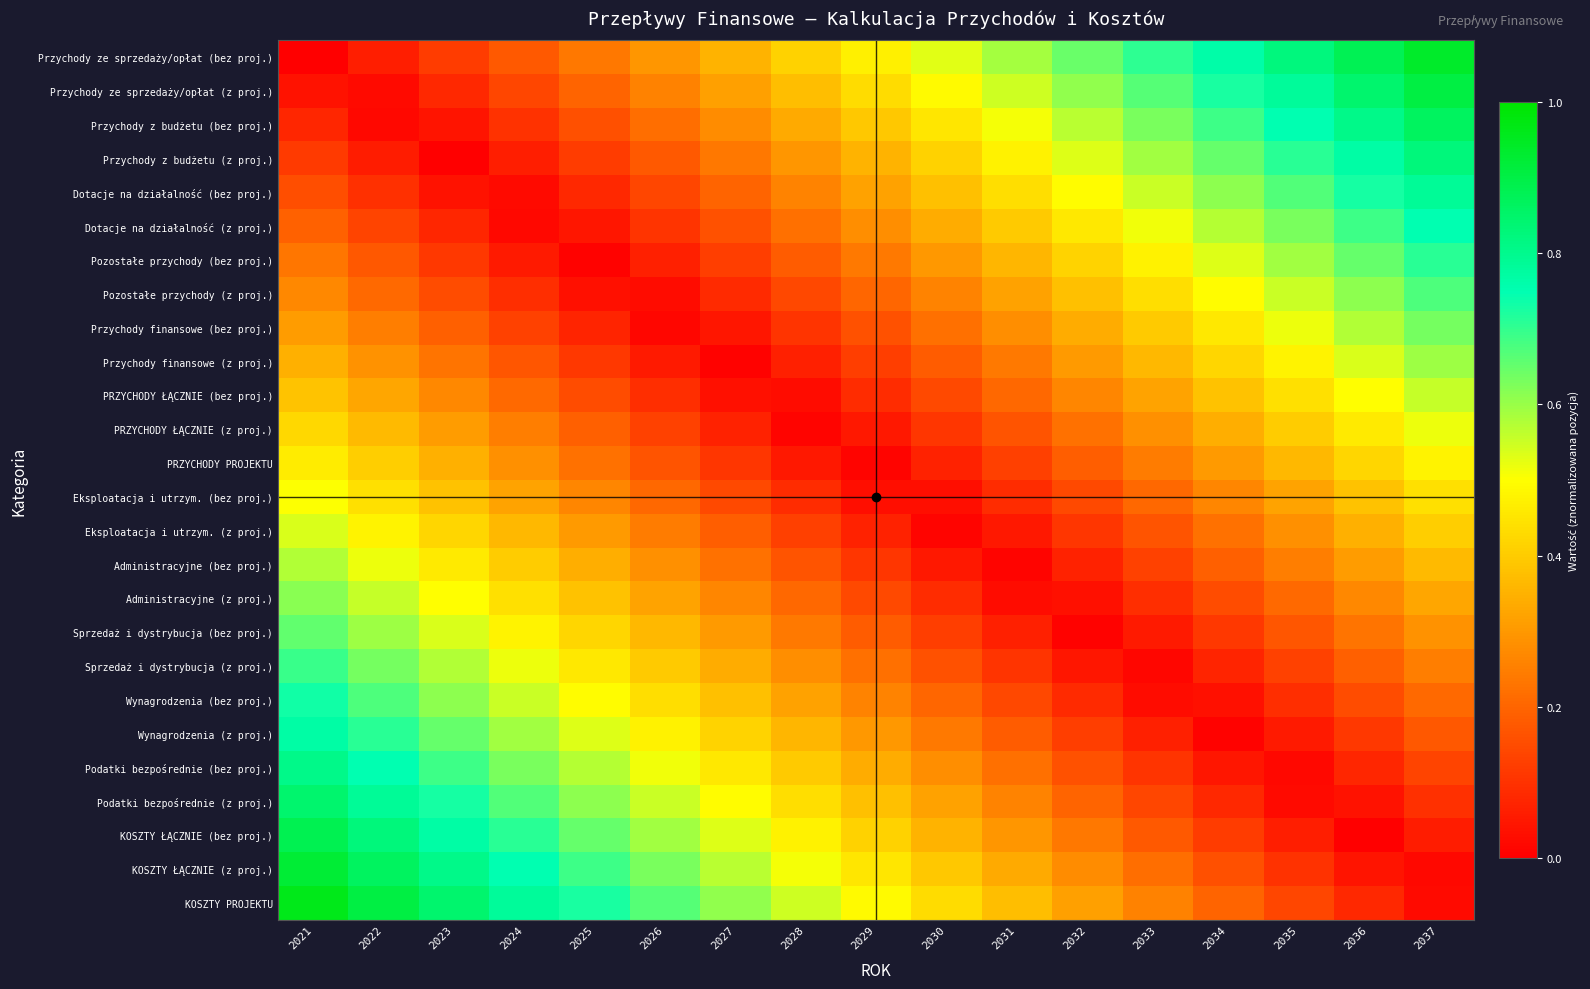

What is the spread (max minus min) of values at 2032?

0.6